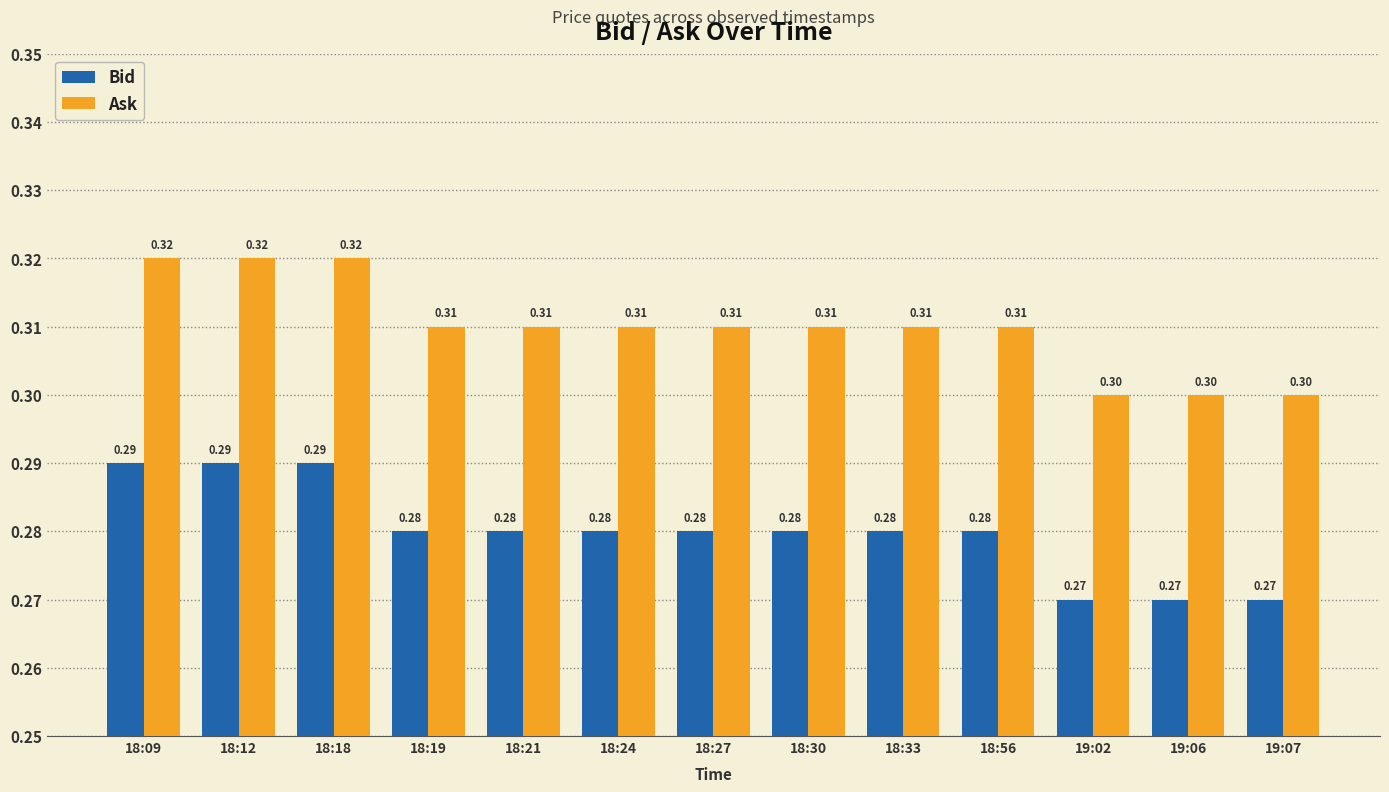

What is the value of the Ask bar at the 7th from the left?

0.3